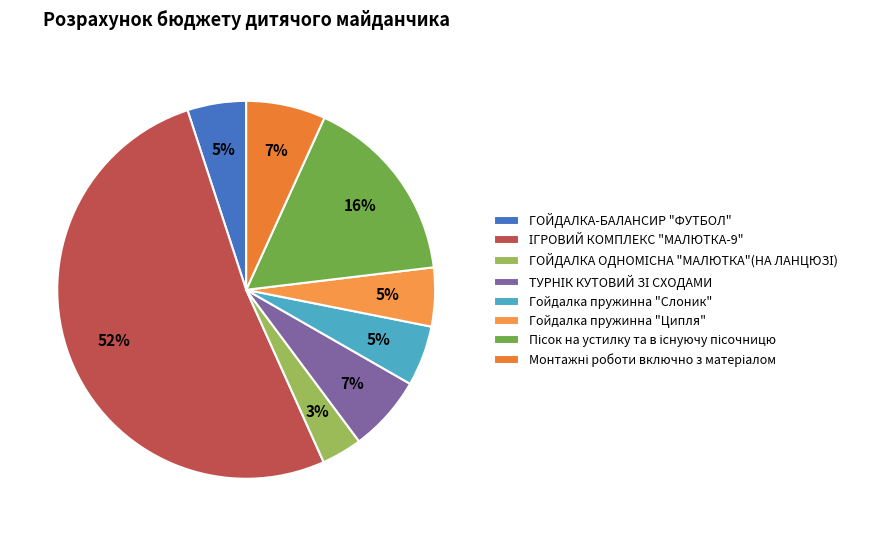

What is the total percentage of Гойдалка пружинна "Ципля" and Монтажні роботи включно з матеріалом?

11.8%